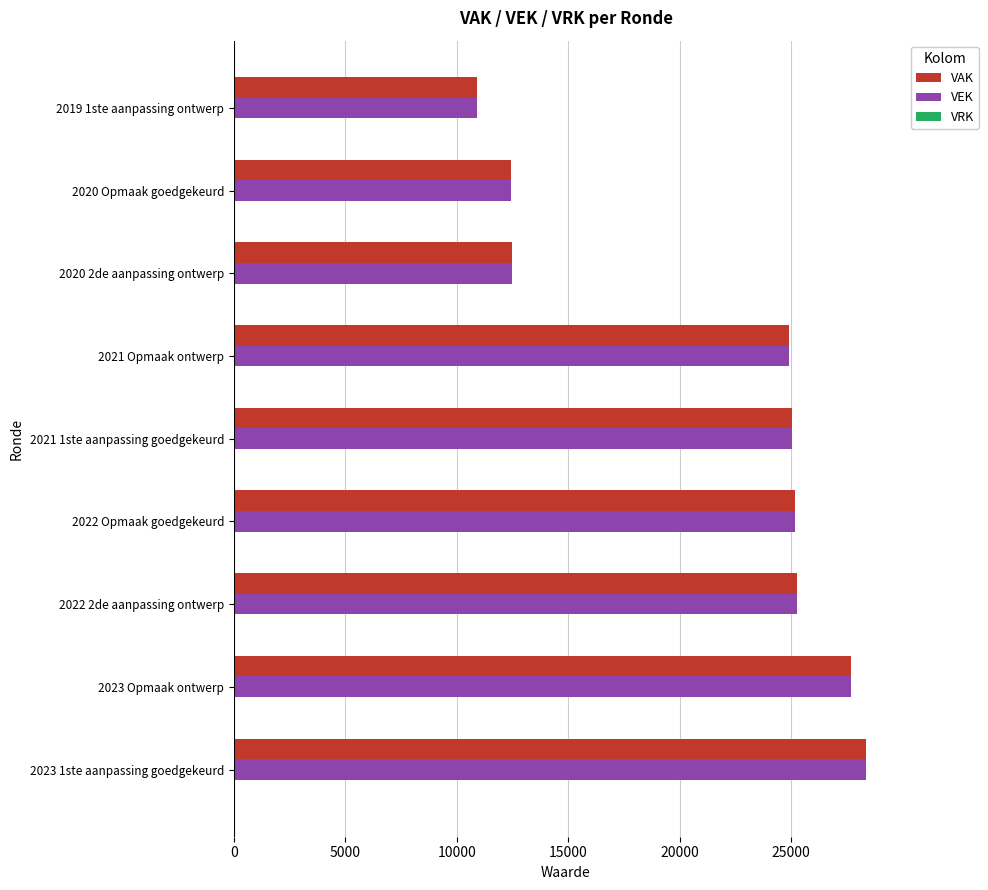

The VAK series shows 46106 at 2023 Opmaak ontwerp. True or false?

False